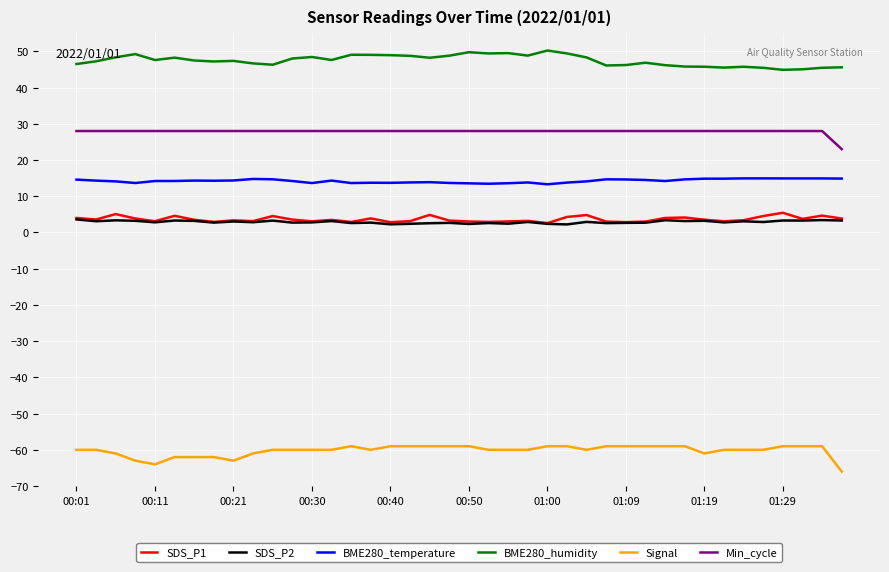

Which series has the largest total across all categories?

BME280_humidity